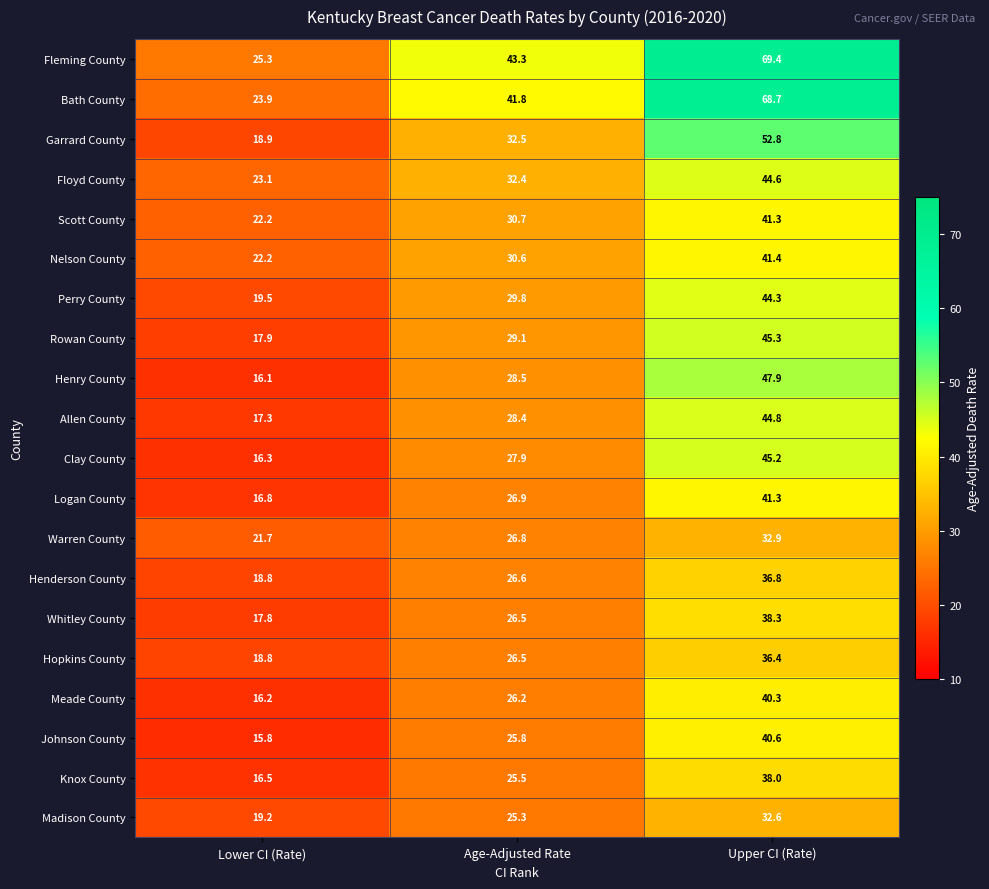

Is it true that Hopkins County equals 60.8 at Upper CI (Rate)?

False